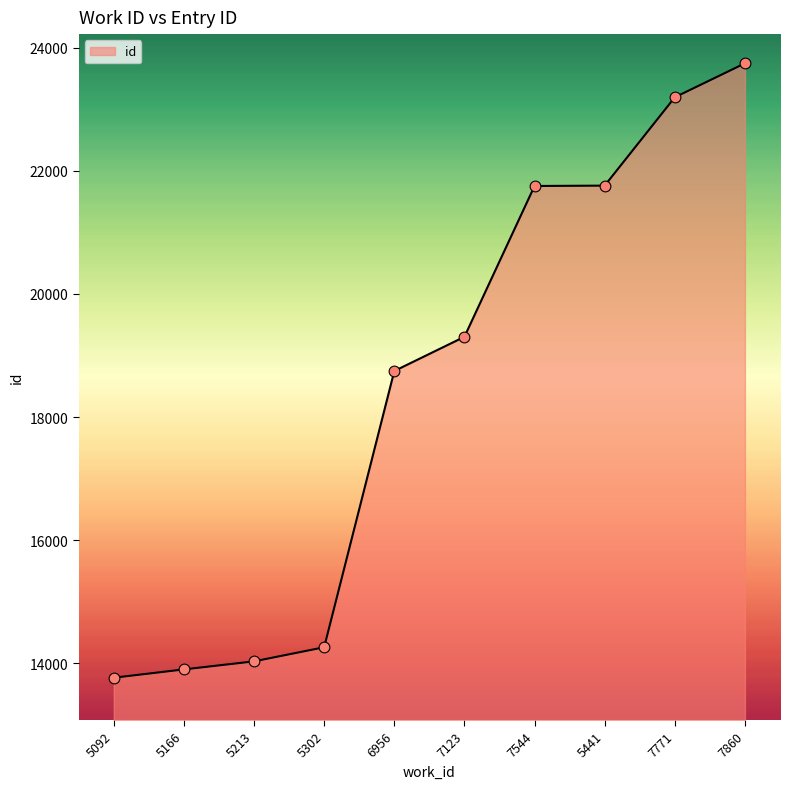

Which has a higher value, 5166 or 7544?

7544